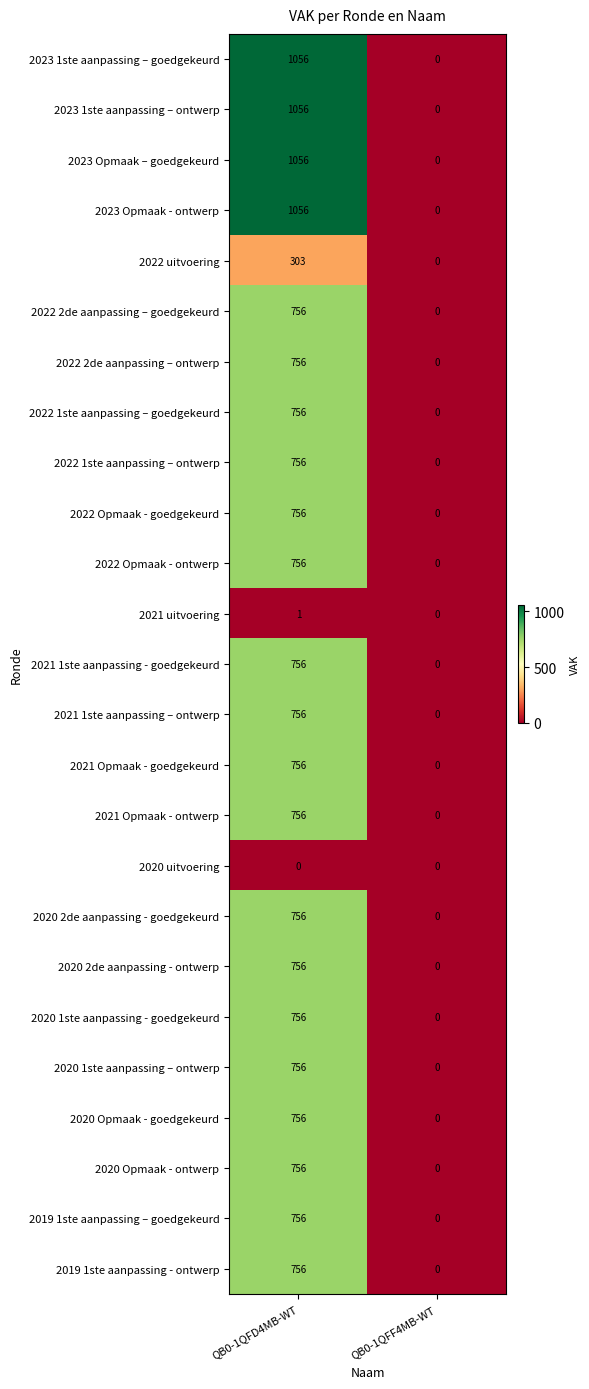

How many series are shown in this chart?

25